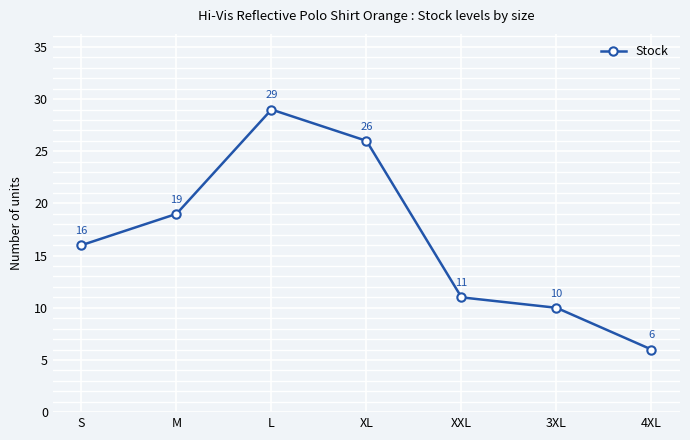

What is the difference between the second highest and minimum values?

20